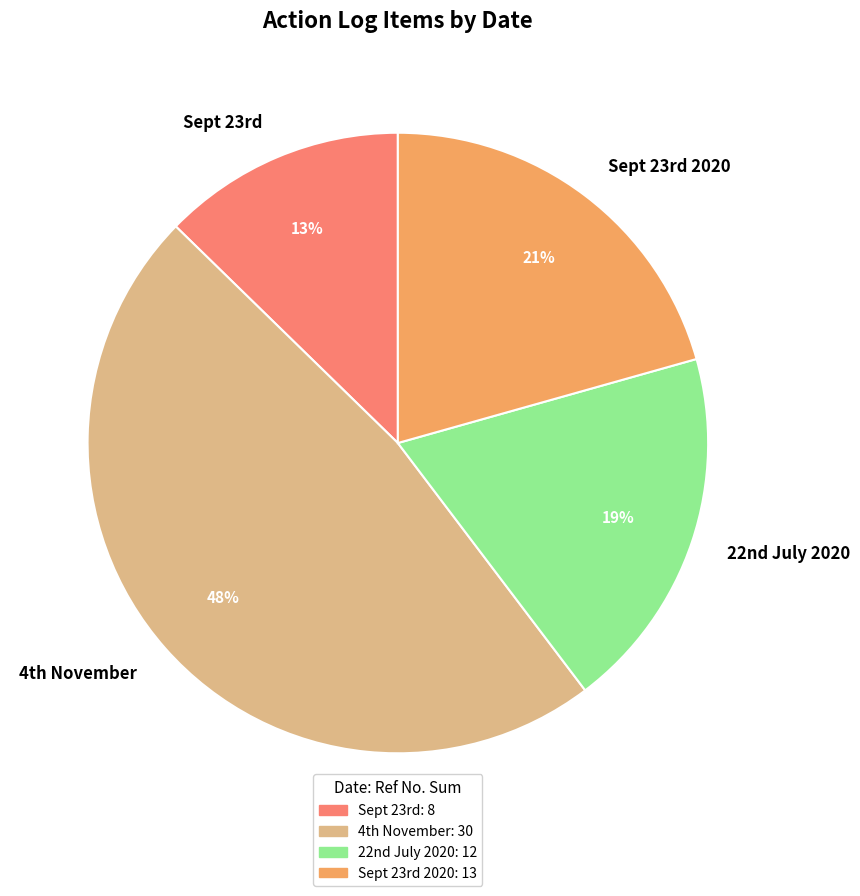

How many segments does this pie chart have?

4